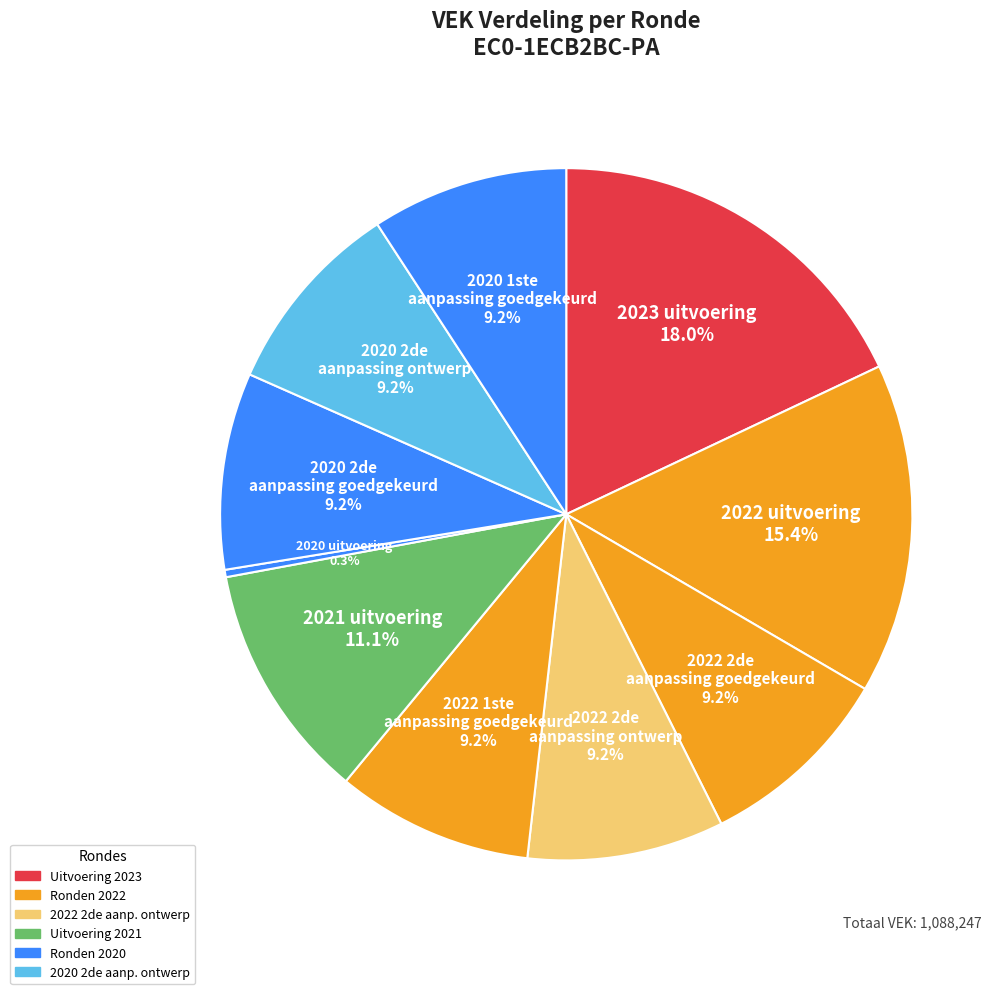

How many segments does this pie chart have?

10